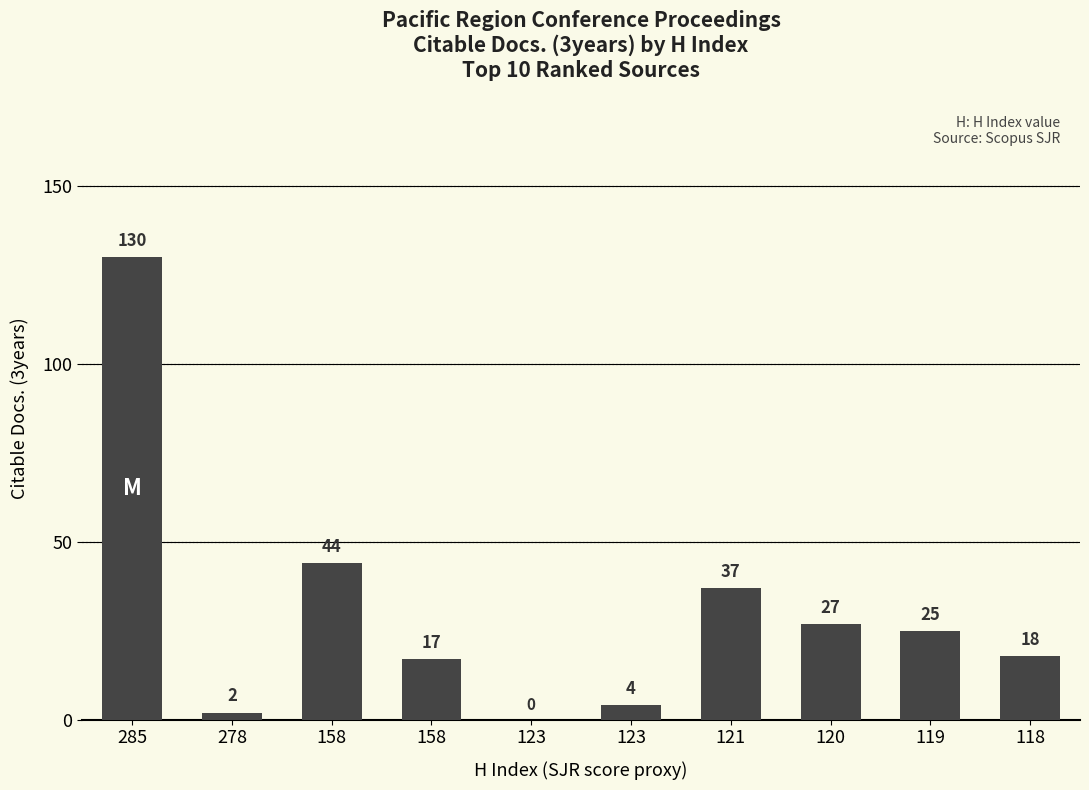

Does the chart contain stacked bars?

No